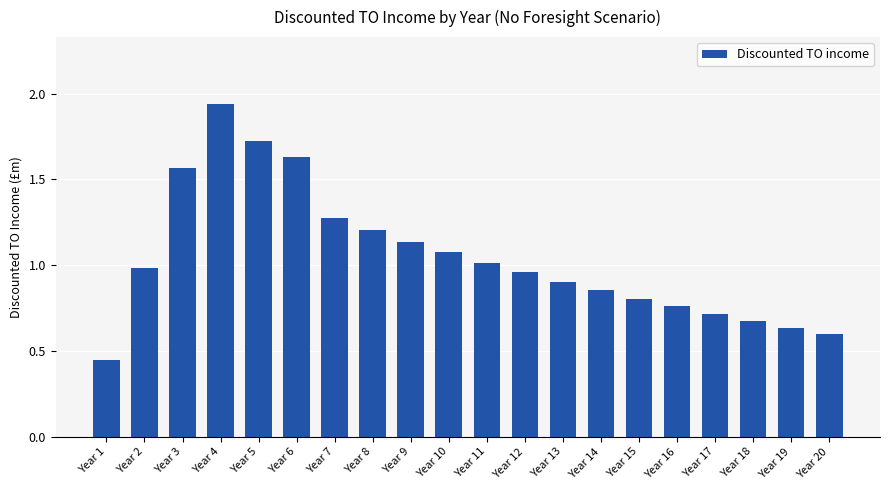

True or false: the data shows 1.2 at Year 8.

True